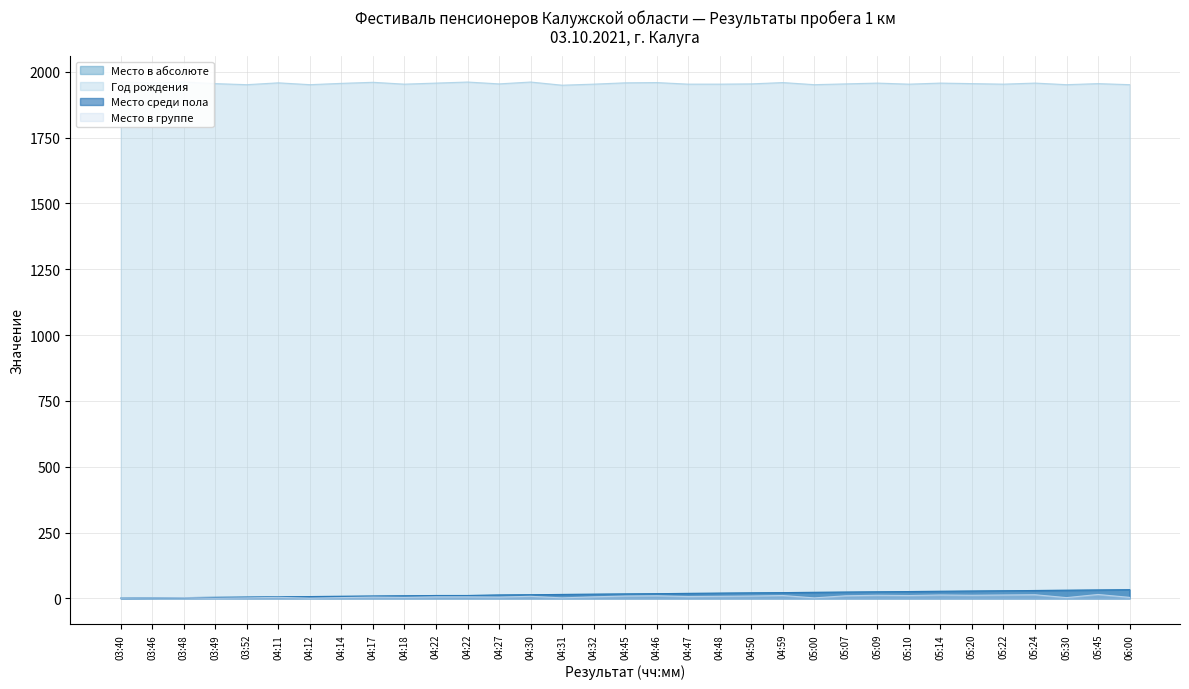

What is the sum of all Место среди пола values?

560